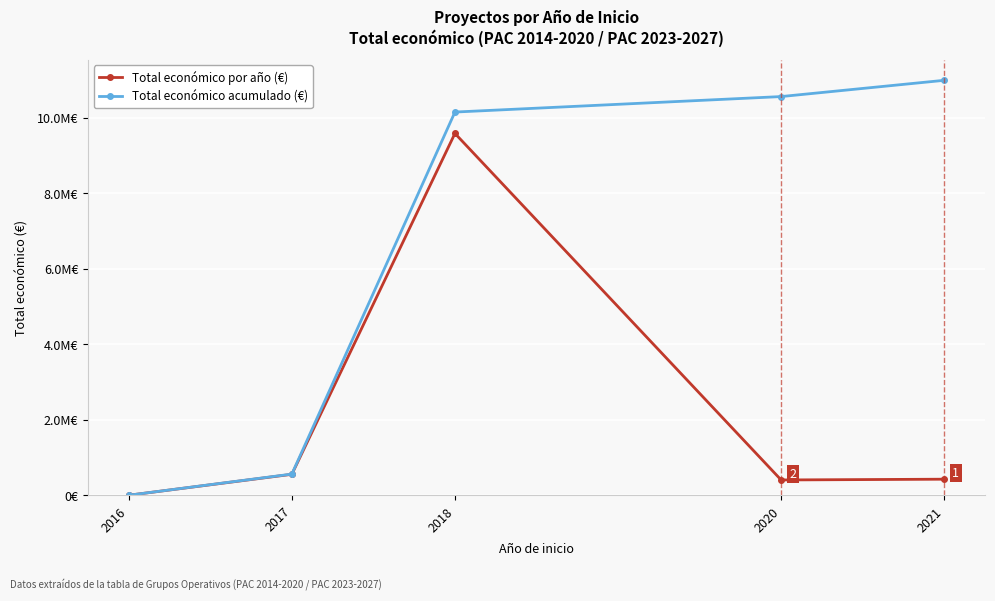

At how many categories does at least one series exceed 1123004?

3